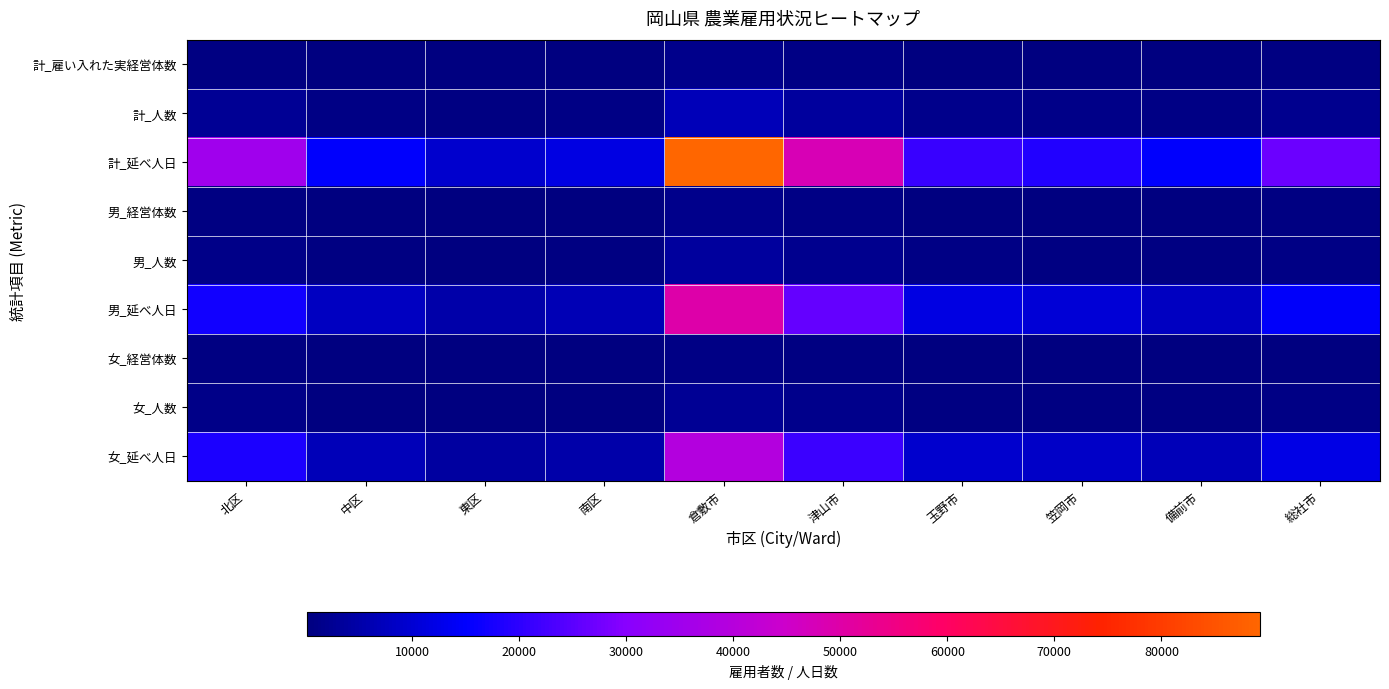

Reading right to left, list all the values displayed in this chart.

計_雇い入れた実経営体数: 総社市=567	備前市=312	笠岡市=398	玉野市=445	津山市=987	倉敷市=1823	南区=256	東区=198	中区=312	北区=779
計_人数: 総社市=2034	備前市=1123	笠岡市=1423	玉野市=1623	津山市=3621	倉敷市=6789	南区=901	東区=687	中区=1102	北区=2766
計_延べ人日: 総社市=26823	備前市=14823	笠岡市=18923	玉野市=21234	津山市=47823	倉敷市=89234	南区=11854	東区=9234	中区=14823	北区=35172
男_経営体数: 総社市=498	備前市=278	笠岡市=356	玉野市=398	津山市=876	倉敷市=1612	南区=221	東区=176	中区=278	北区=646
男_人数: 総社市=1134	備前市=634	笠岡市=812	玉野市=912	津山市=2012	倉敷市=3901	南区=501	東区=389	中区=634	北区=1480
男_延べ人日: 総社市=14623	備前市=8023	笠岡市=10423	玉野市=11823	津山市=26234	倉敷市=49823	南区=6534	東区=5123	中区=7821	北区=16942
女_経営体数: 総社市=356	備前市=198	笠岡市=267	玉野市=298	津山市=623	倉敷市=1102	南区=167	東区=134	中区=198	北区=515
女_人数: 総社市=900	備前市=489	笠岡市=611	玉野市=711	津山市=1609	倉敷市=2888	南区=400	東区=298	中区=468	北区=1286
女_延べ人日: 総社市=12200	備前市=6800	笠岡市=8500	玉野市=9411	津山市=21589	倉敷市=39411	南区=5320	東区=4111	中区=7002	北区=18230